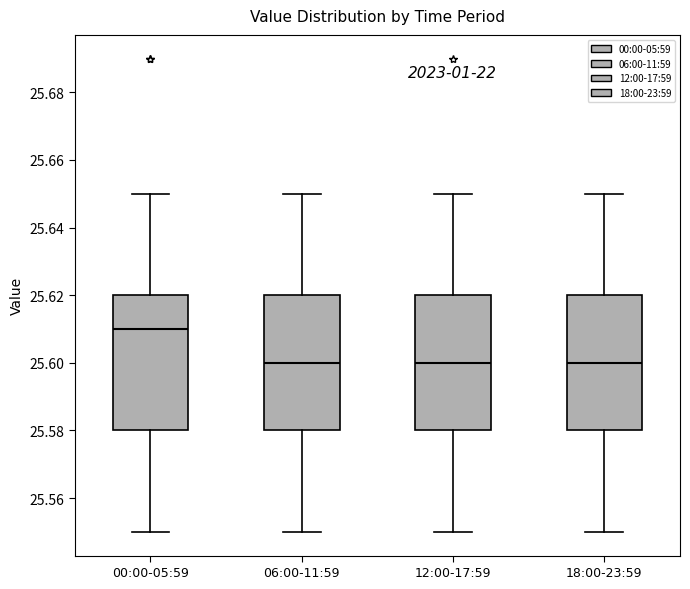

Where does the median line of the box for 00:00-05:59 sit on the y-axis? The values are not printed on the chart, so give them approximately, as read against the axis.

25.61